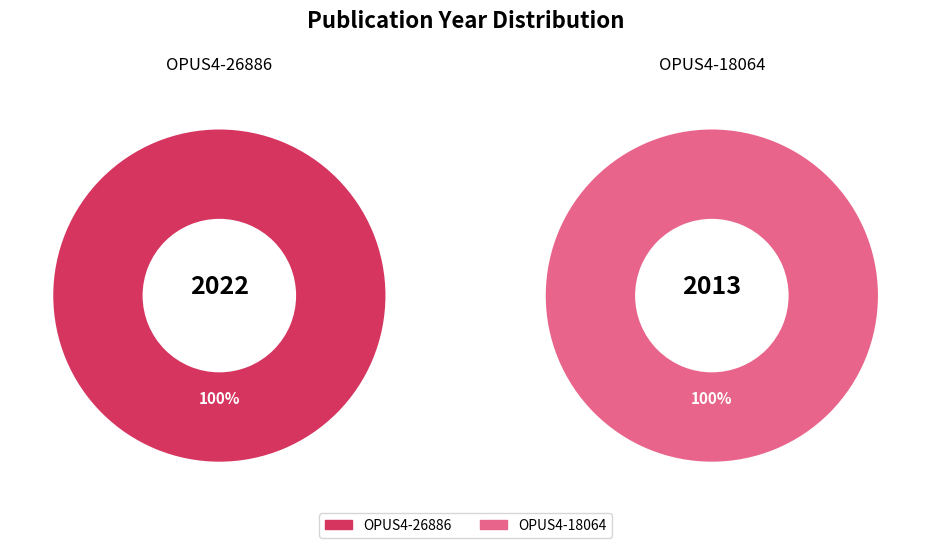

What is the smallest slice in the pie chart?

OPUS4-18064